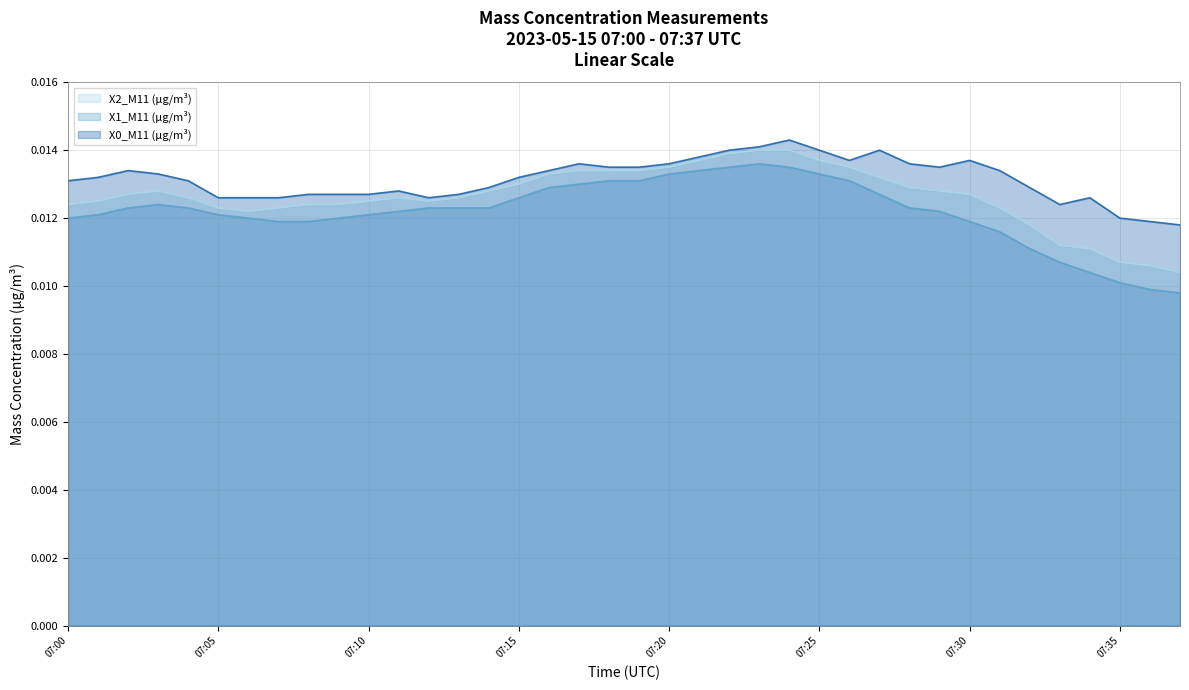

Count the number of categories in the chart.

38